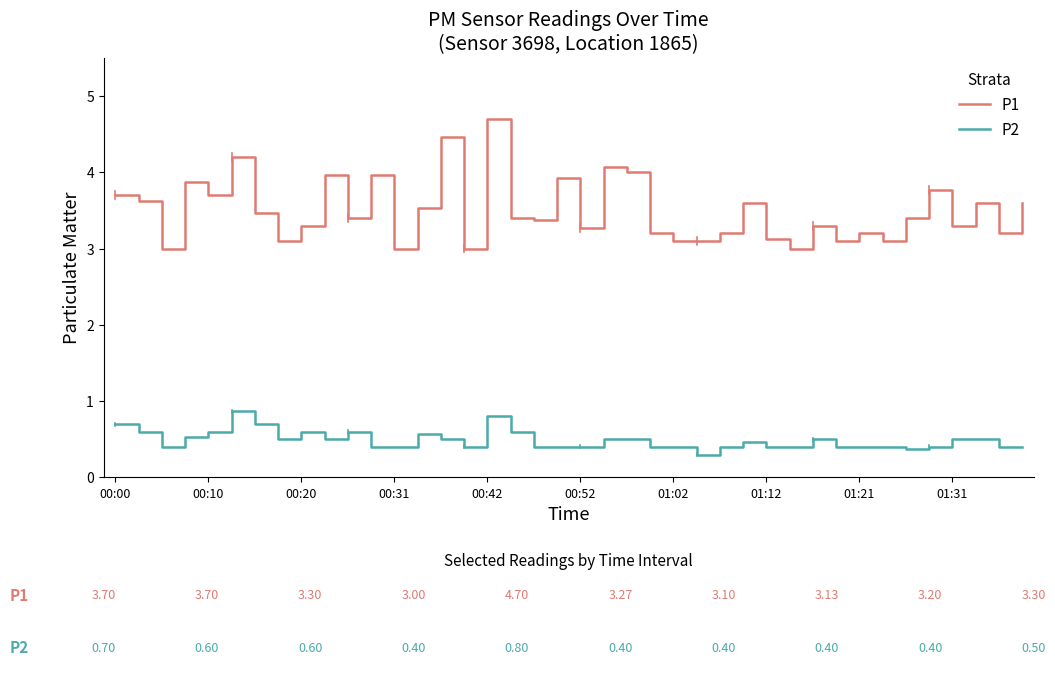

What is the greatest value displayed?

4.7